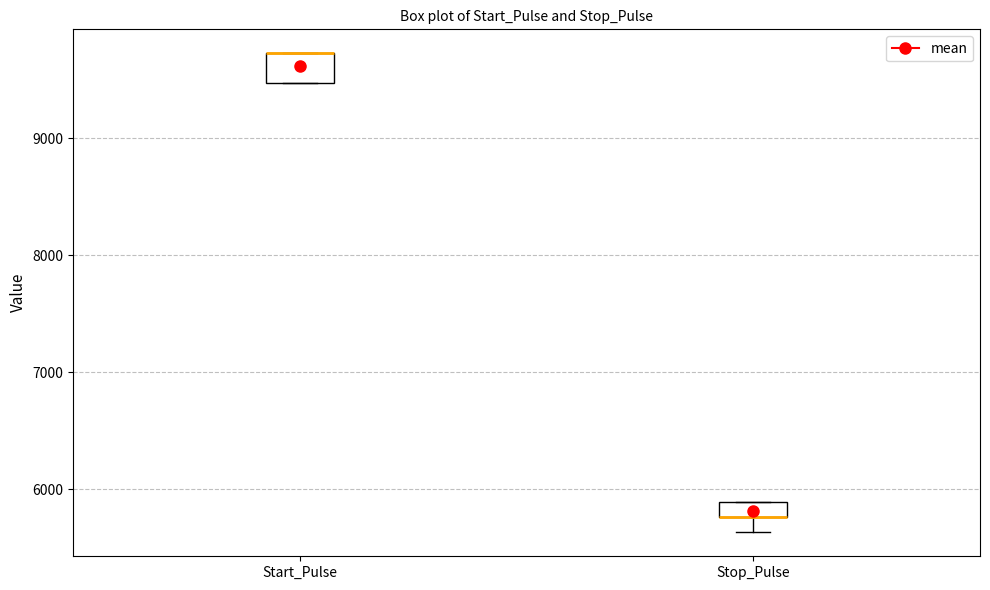

Which box is the tallest, from its lower edge to its upper edge?

Start_Pulse